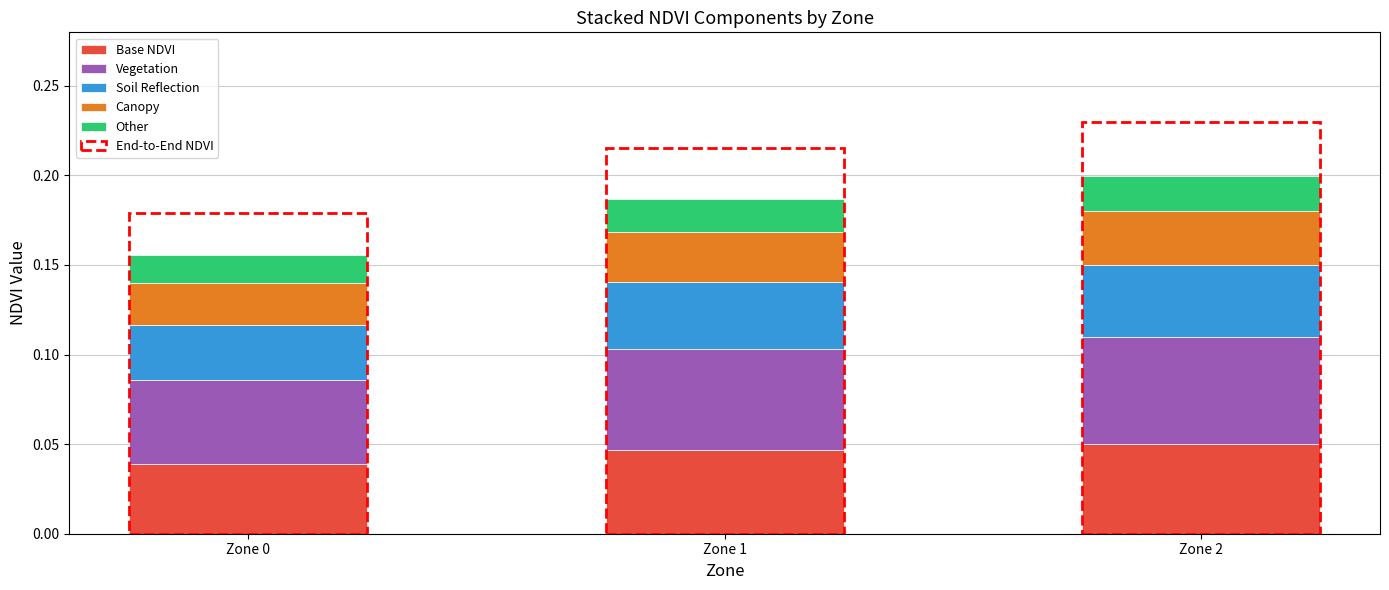

List the labels in order of Canopy value, smallest first.

Zone 0, Zone 1, Zone 2